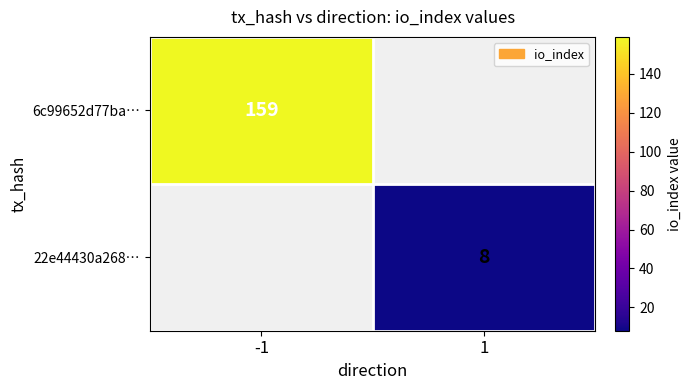

True or false: 22e44430a268… has a value of 2 at 1.

False